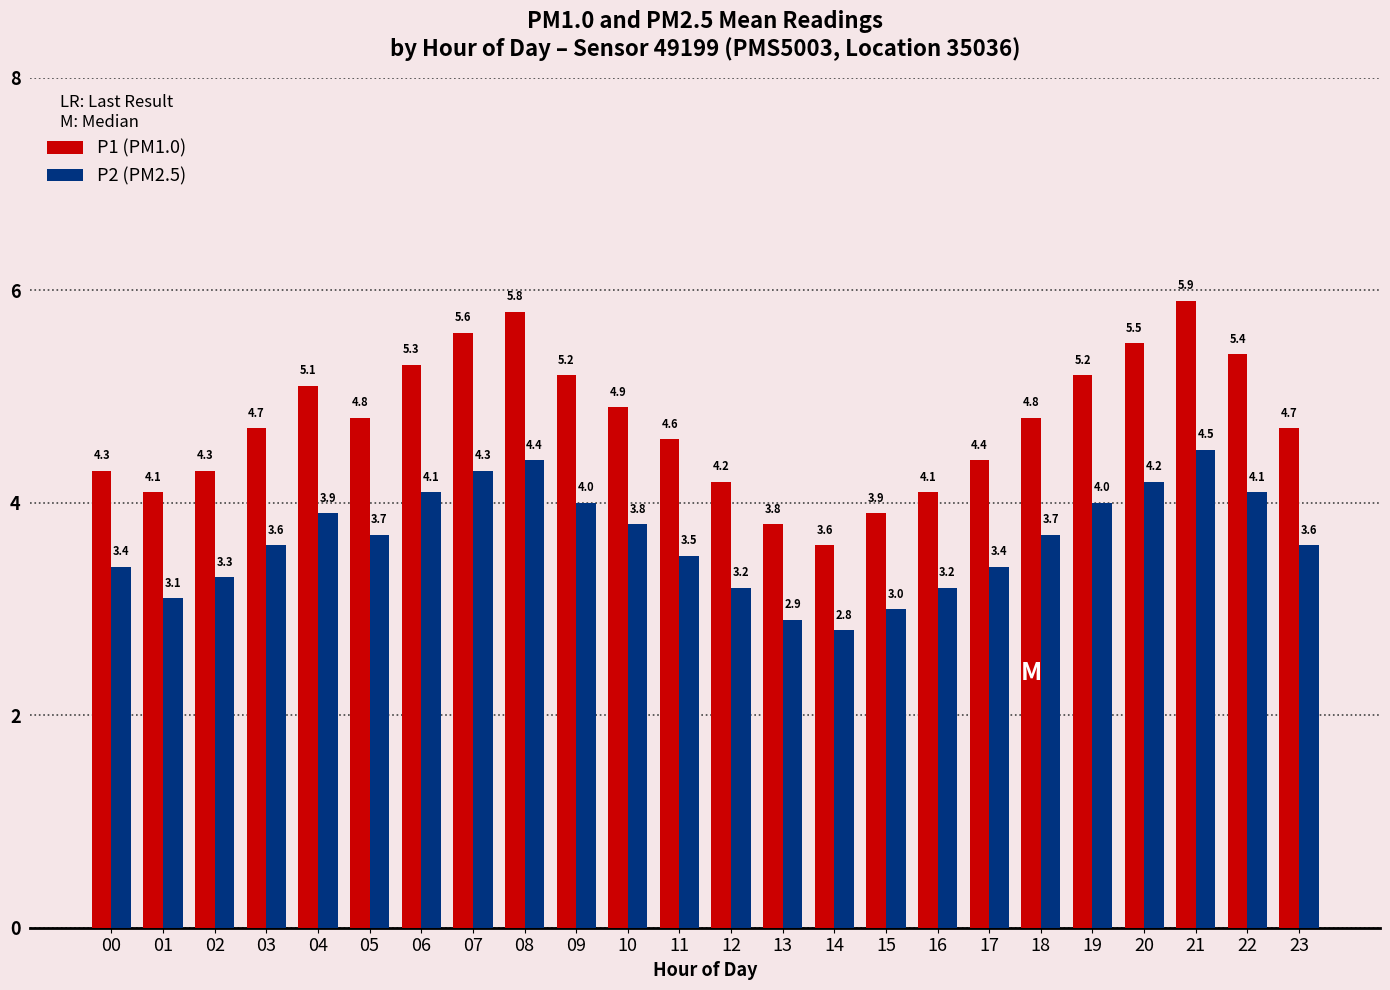

Where does the P1 (PM1.0) series first go above 4?

00